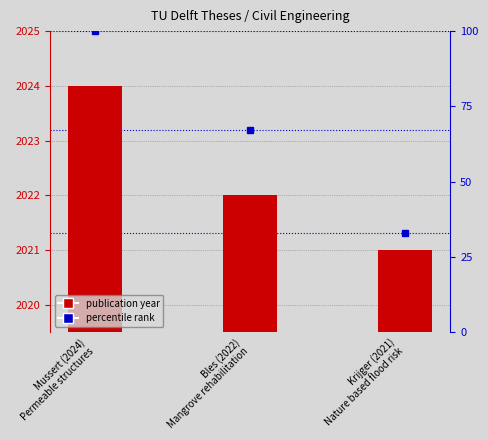

What position from the right is Mussert (2024)
Permeable structures?

3